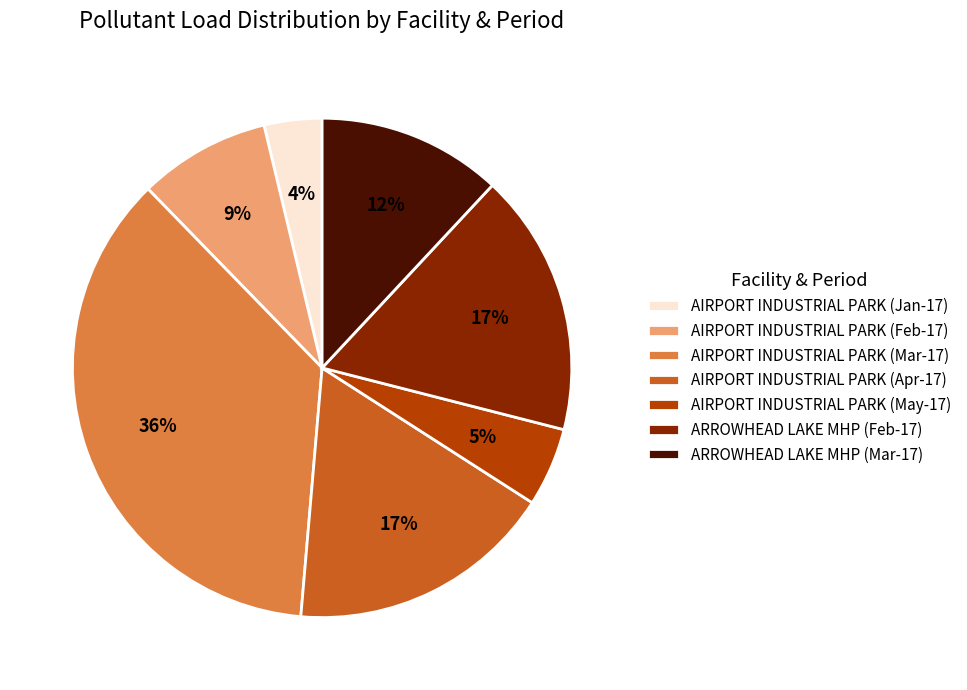

To the nearest percent, what is the combined percentage of AIRPORT INDUSTRIAL PARK (Mar-17) and AIRPORT INDUSTRIAL PARK (Feb-17)?

45%